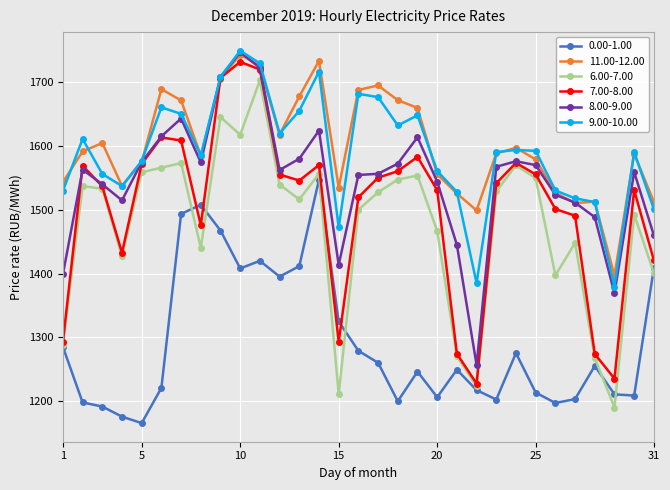

What is the minimum value for 9.00-10.00?

1379.1